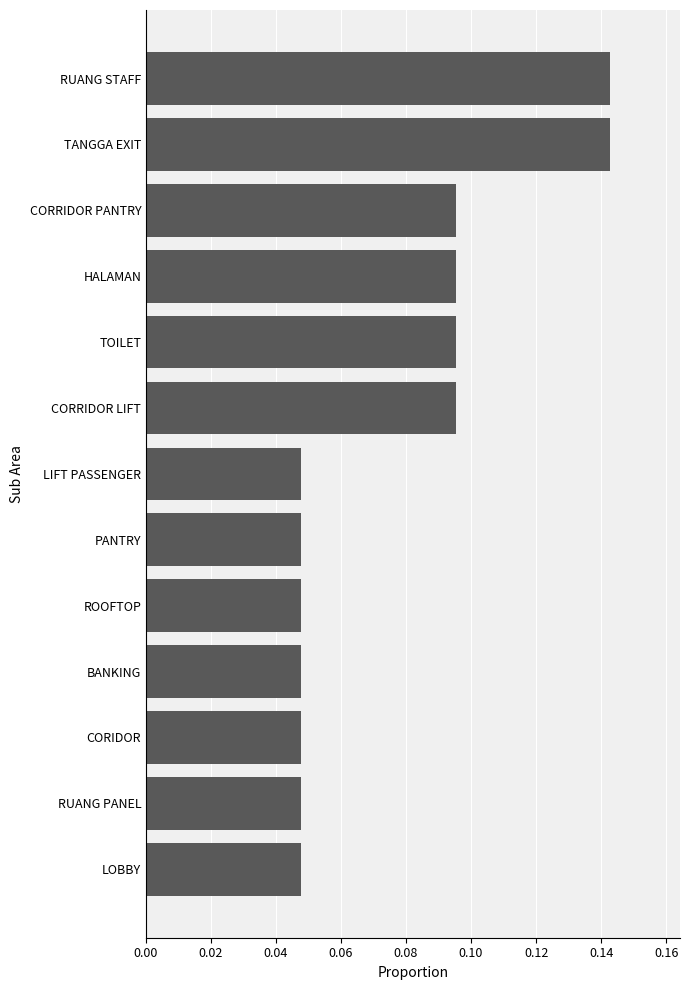

What is the change in value from LIFT PASSENGER to RUANG STAFF?

+0.1